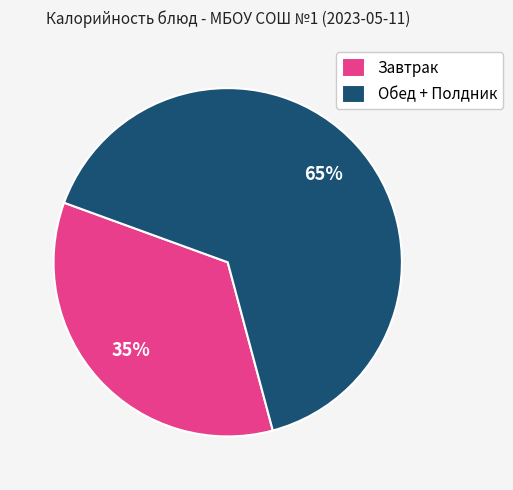

How many slices are in this pie chart?

2